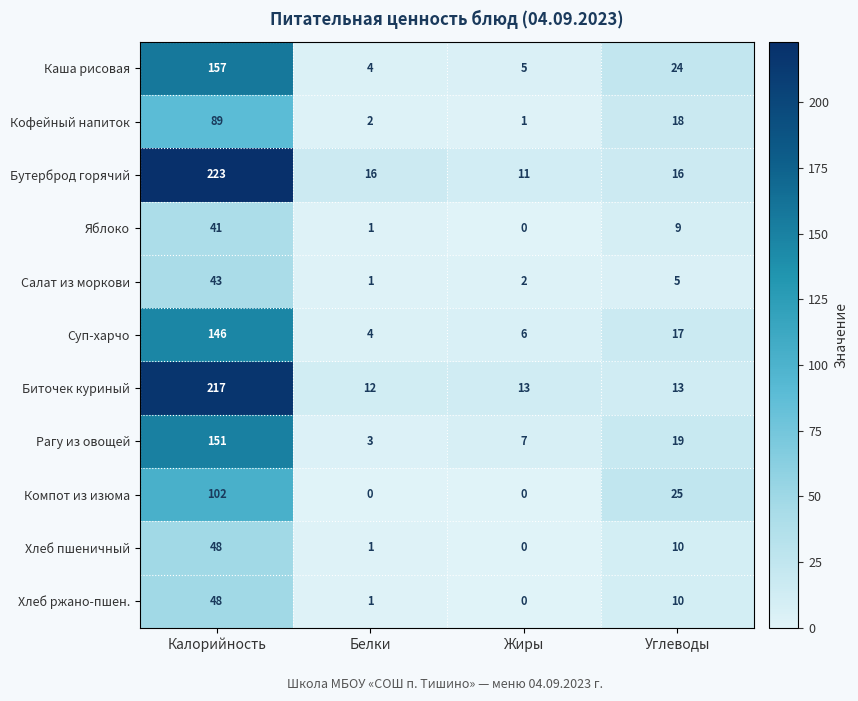

Where does the Каша рисовая series first go above 24?

Калорийность